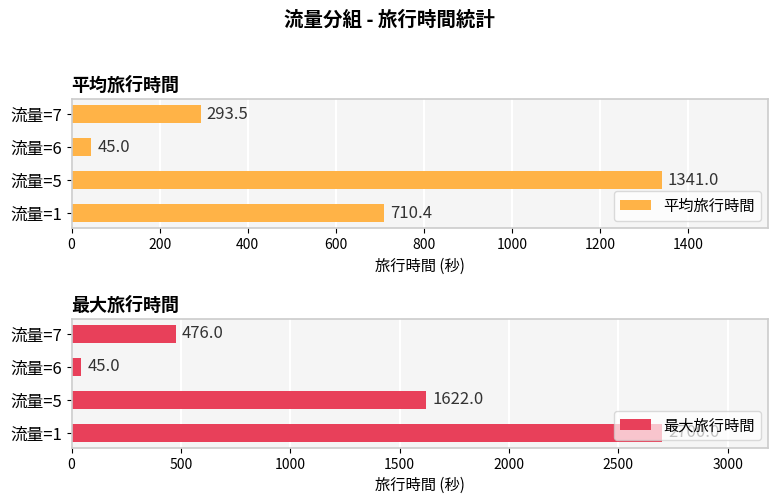

How many bars are there in total?

8